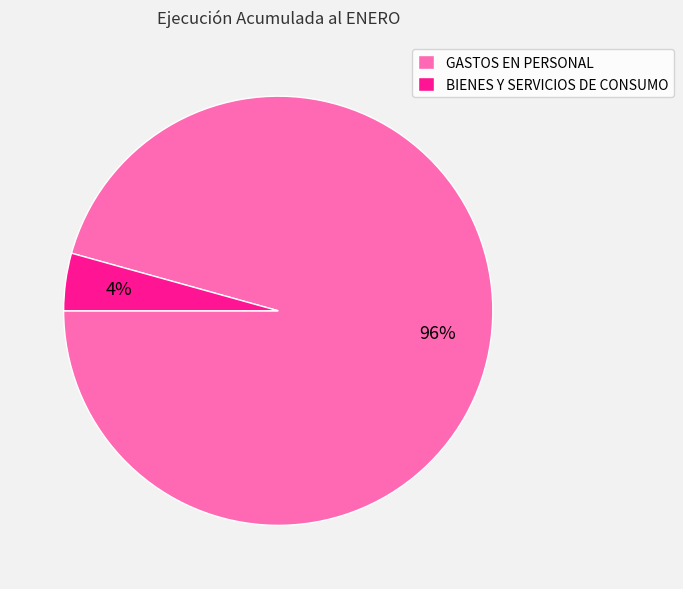

To the nearest percent, what is the average slice percentage?

50%